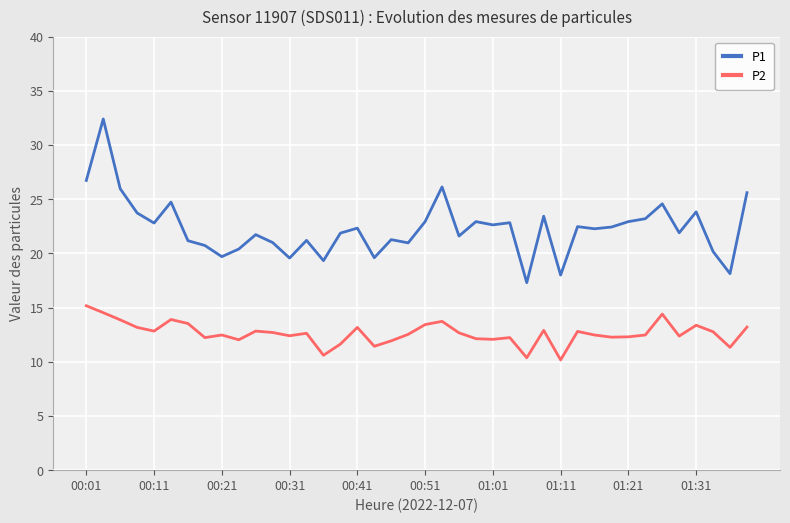

What is the minimum value for P2?

10.2